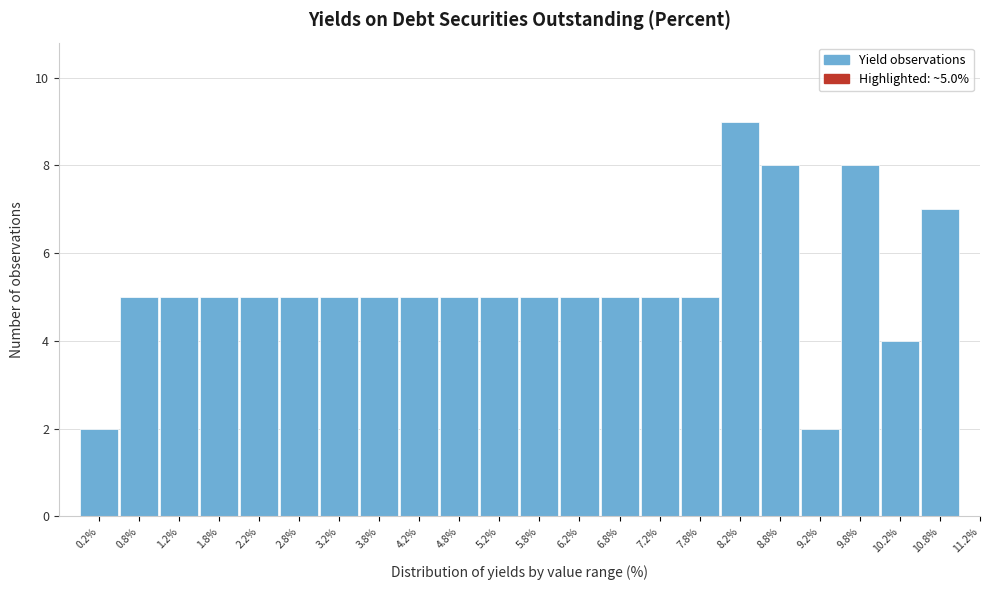

Over which range of the x-axis is the bar tallest?

8.0 to 8.5